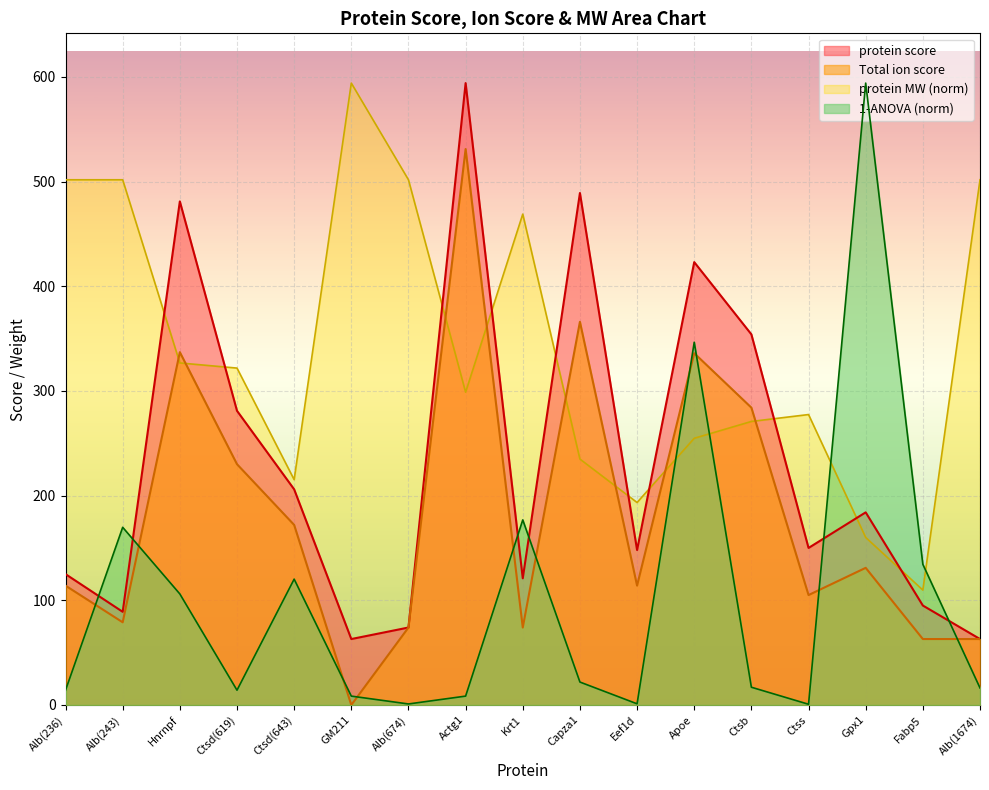

What are all the series names shown in the legend?

protein score, Total ion score, protein MW (norm), 1-ANOVA (norm)